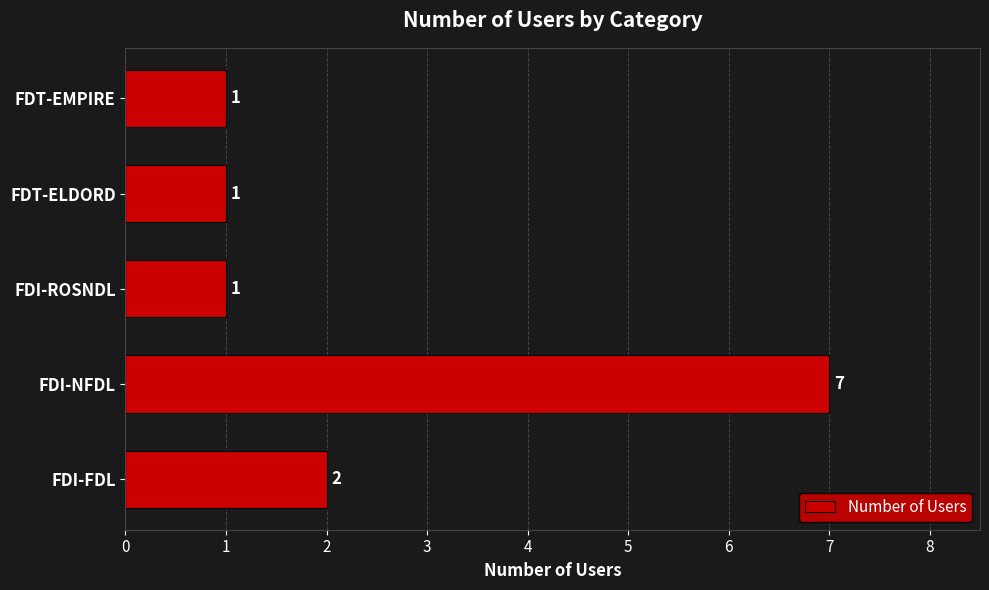

Are the bars grouped side by side (vs. stacked)?

No